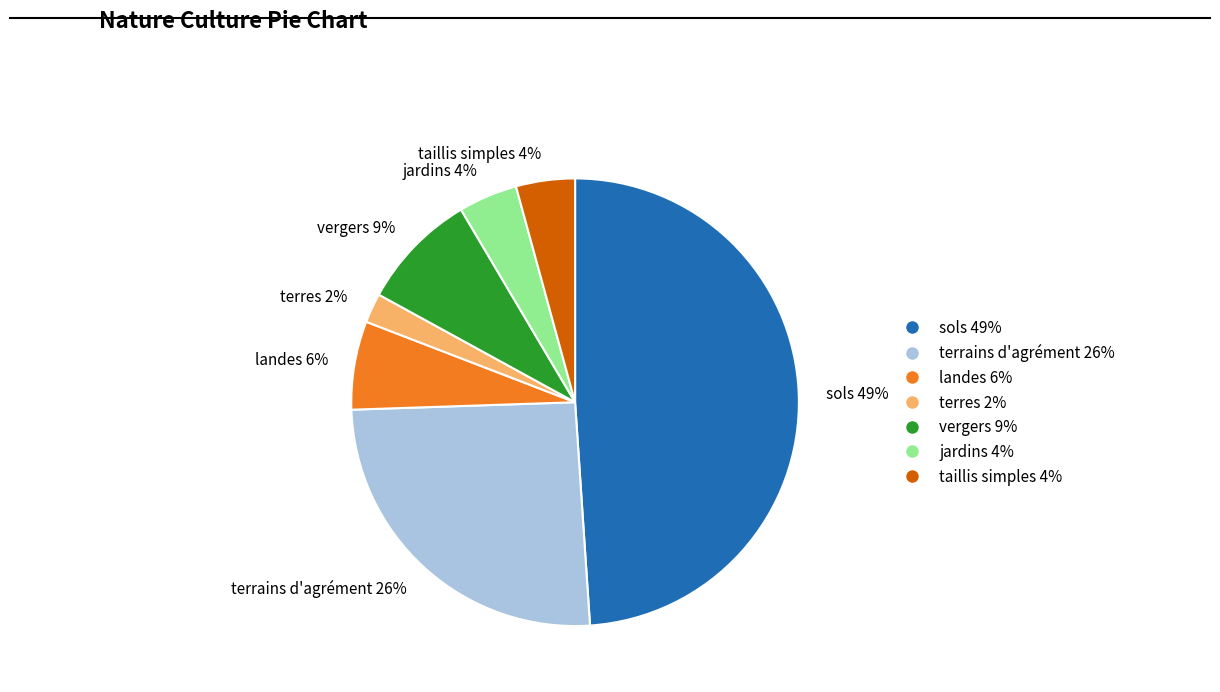

Does terres account for over 50% of the chart?

No